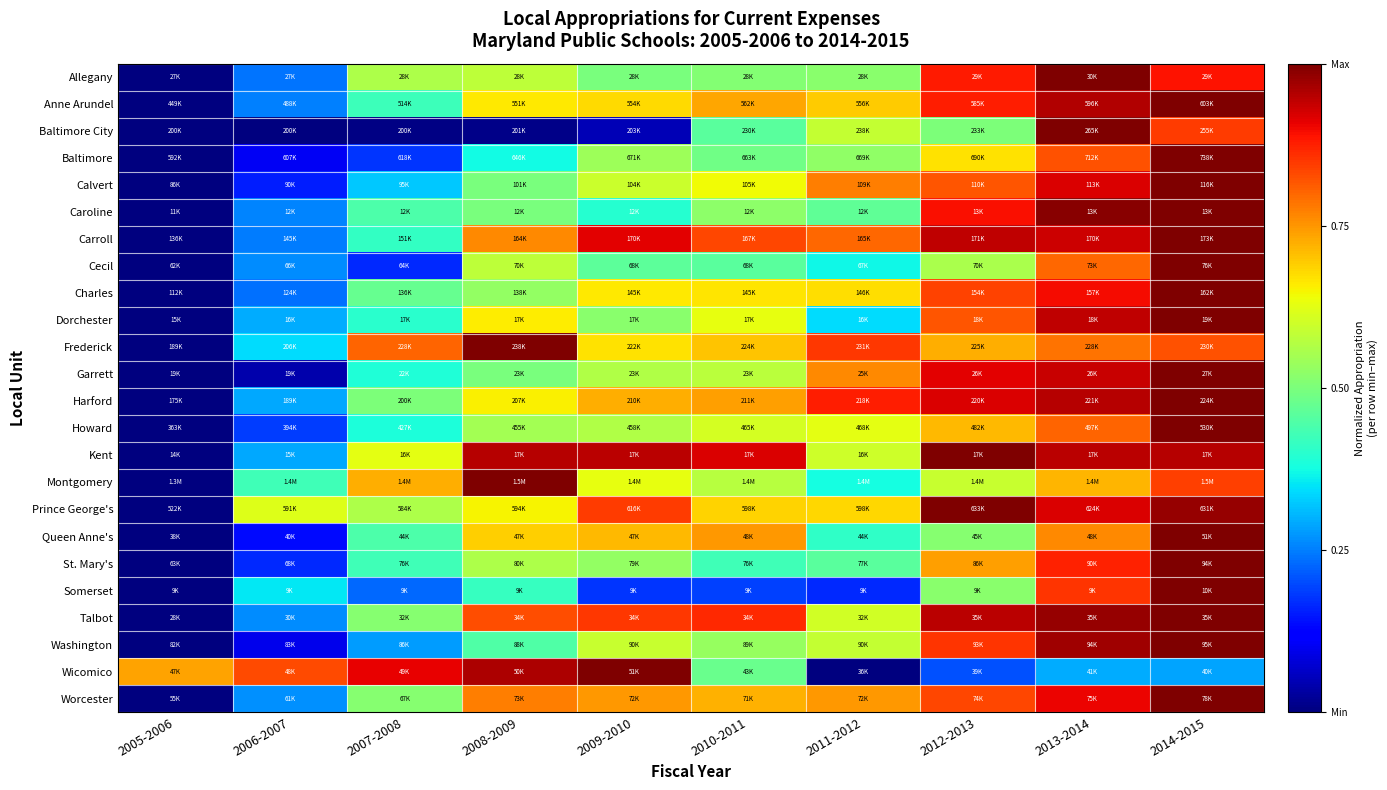

At how many categories does at least one series exceed 0?

10